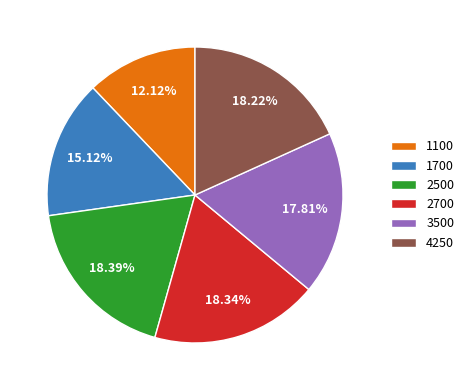

Which slice is the smallest?

1100